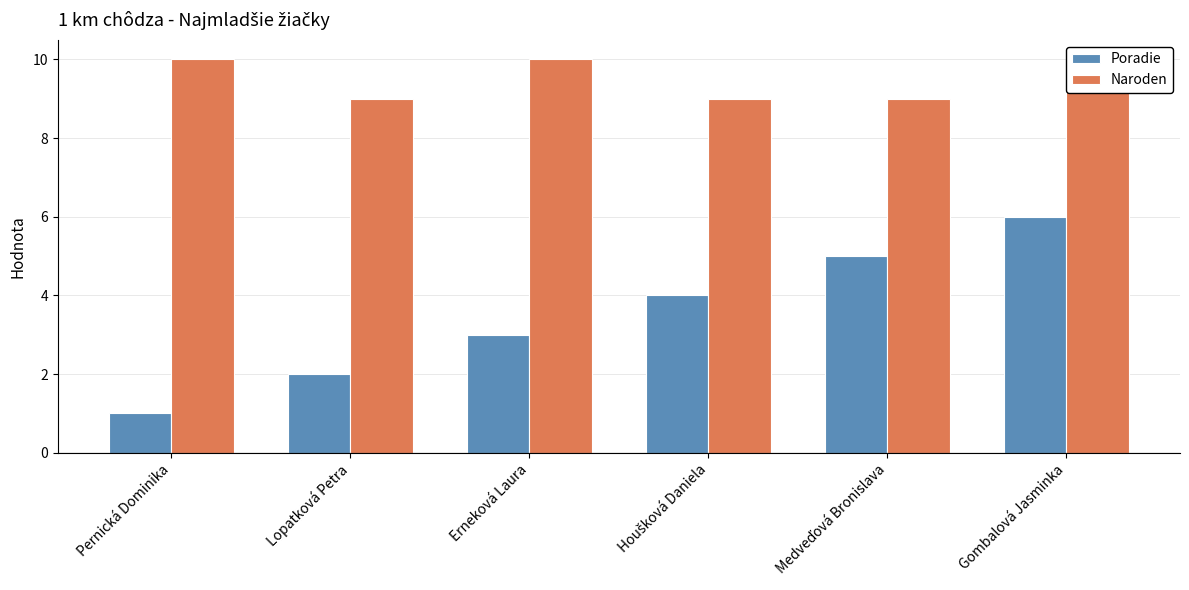

What is the label of the 4th bar from the left?

Houšková Daniela